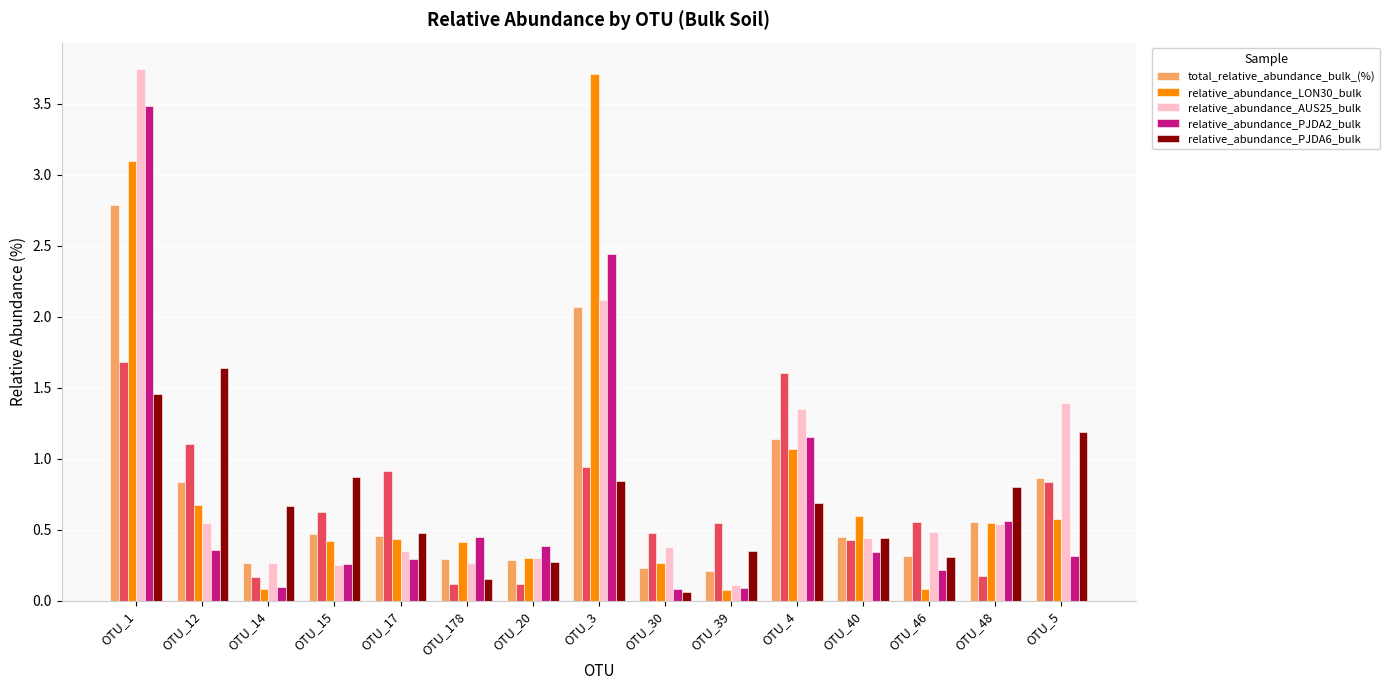

Read the relative_abundance_PJDA6_bulk value at OTU_46.

0.3